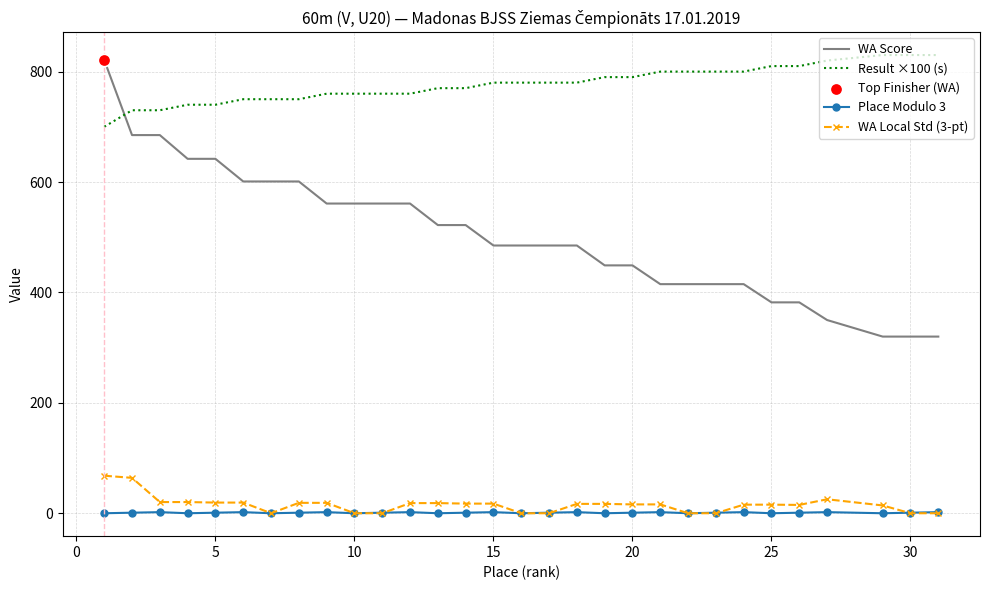

Which series has the largest range (max minus min)?

WA Score